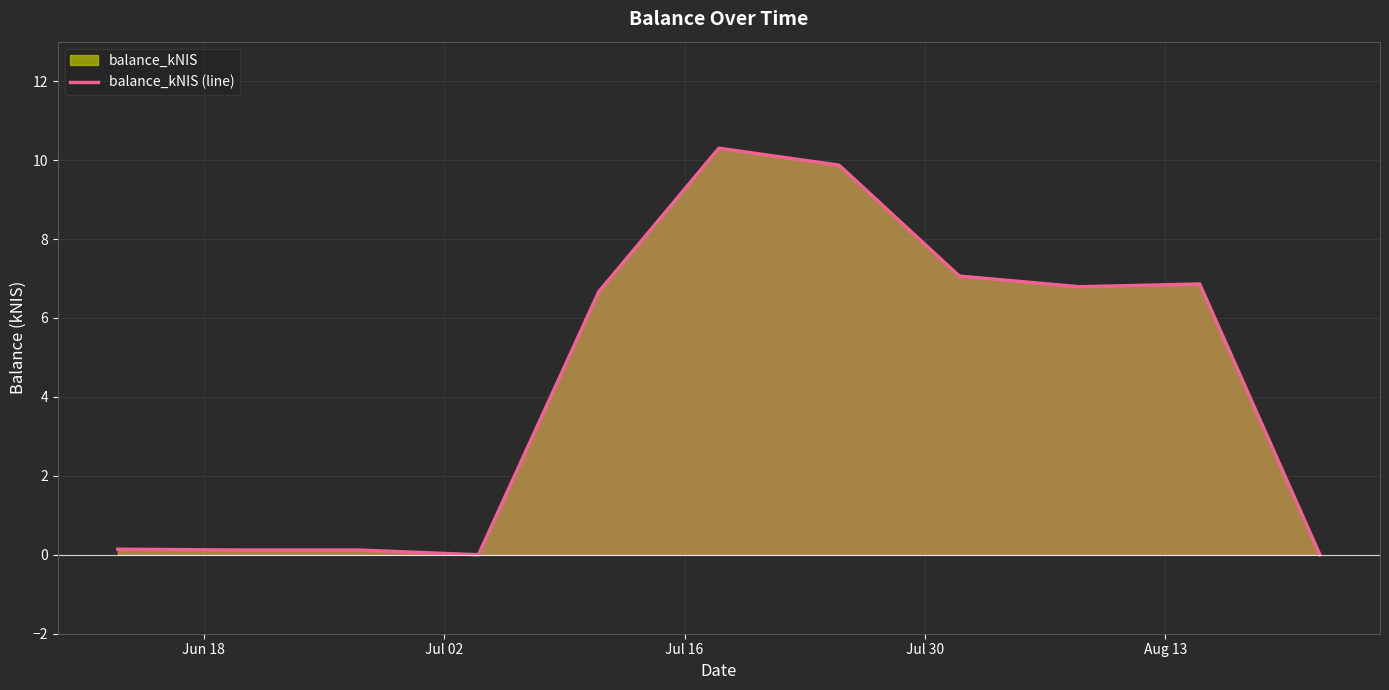

How many lines are shown in the chart?

1